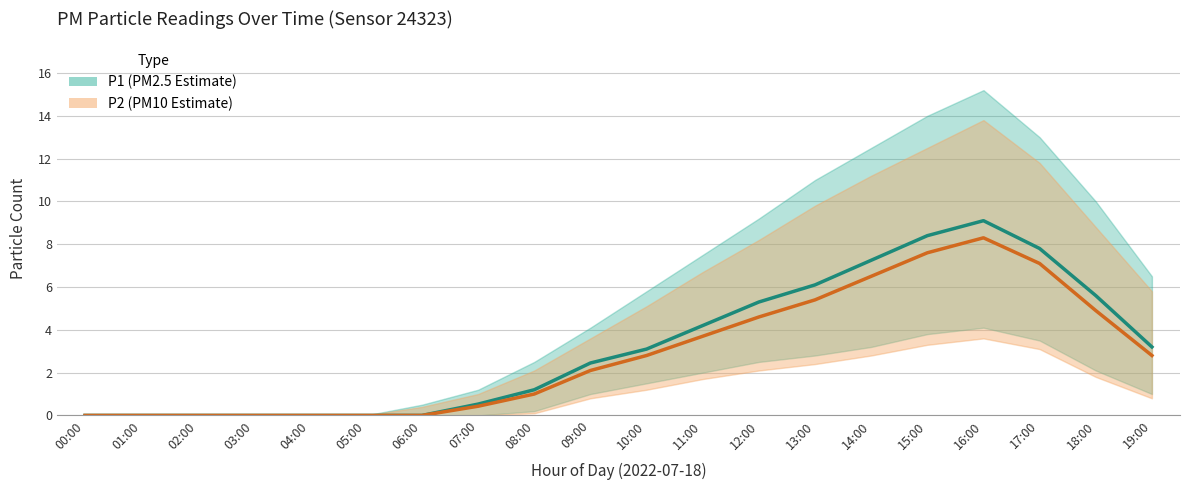

Reading right to left, list all the values displayed in this chart.

P1: 19:00=3.2	18:00=5.6	17:00=7.8	16:00=9.1	15:00=8.4	14:00=7.2	13:00=6.1	12:00=5.3	11:00=4.2	10:00=3.1	09:00=2.5	08:00=1.2	07:00=0.5	06:00=0.0	05:00=0.0	04:00=0.0	03:00=0.0	02:00=0.0	01:00=0.0	00:00=0.0
P2: 19:00=2.8	18:00=4.9	17:00=7.1	16:00=8.3	15:00=7.6	14:00=6.5	13:00=5.4	12:00=4.6	11:00=3.7	10:00=2.8	09:00=2.1	08:00=1.0	07:00=0.4	06:00=0.0	05:00=0.0	04:00=0.0	03:00=0.0	02:00=0.0	01:00=0.0	00:00=0.0